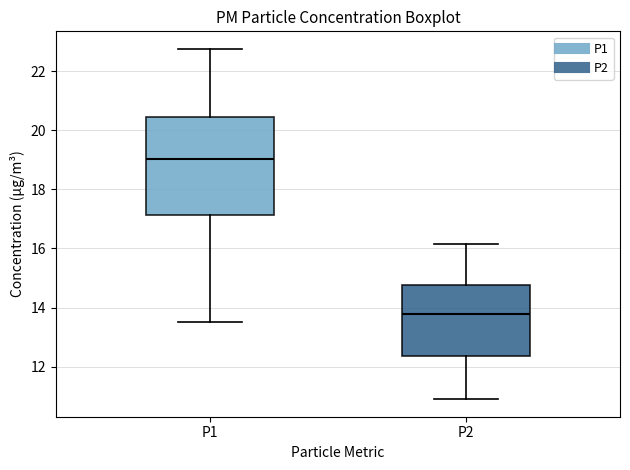

Comparing the boxes themselves (not the whiskers), which one is the tallest?

P1